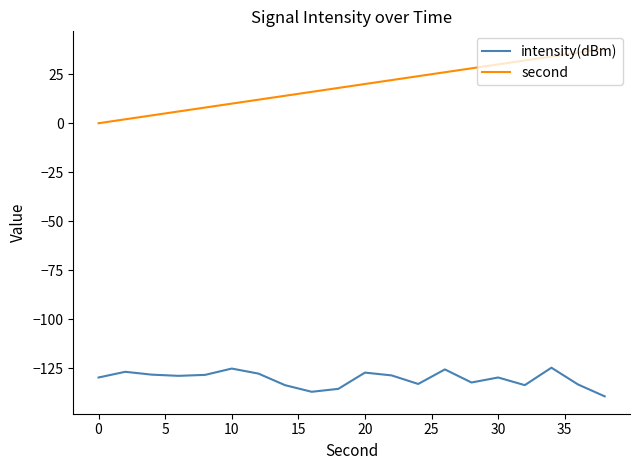

What is the highest value of the second series?

38.0